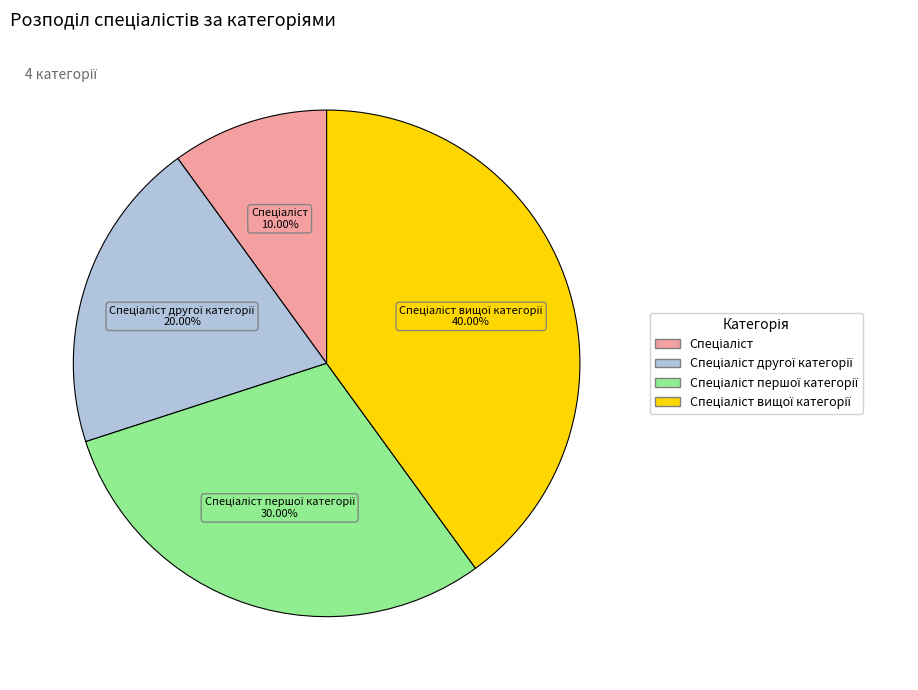

How many slices are in this pie chart?

4